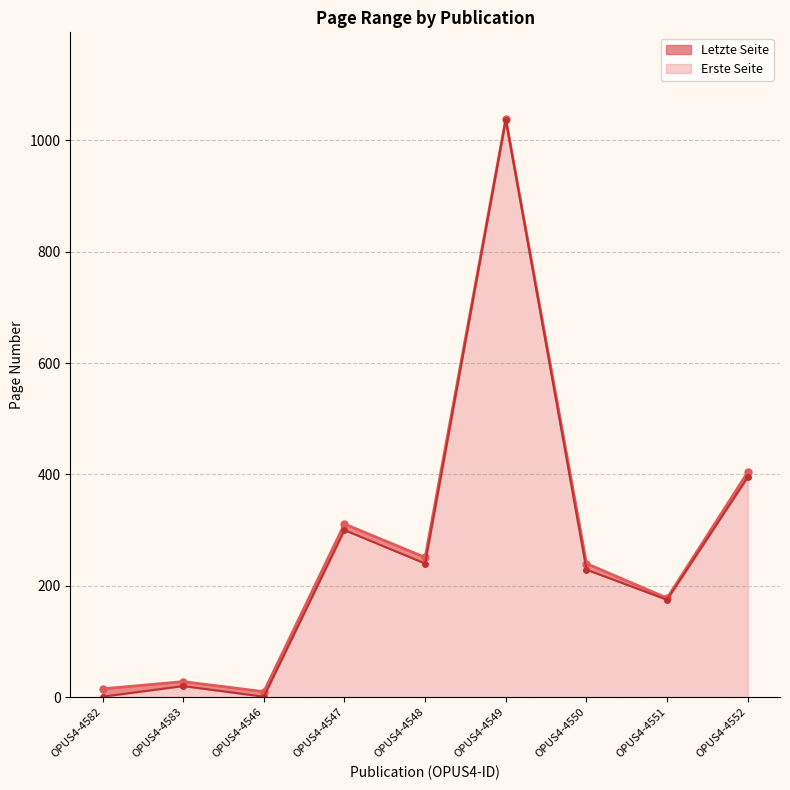

True or false: Erste Seite and Letzte Seite cross at least once.

False